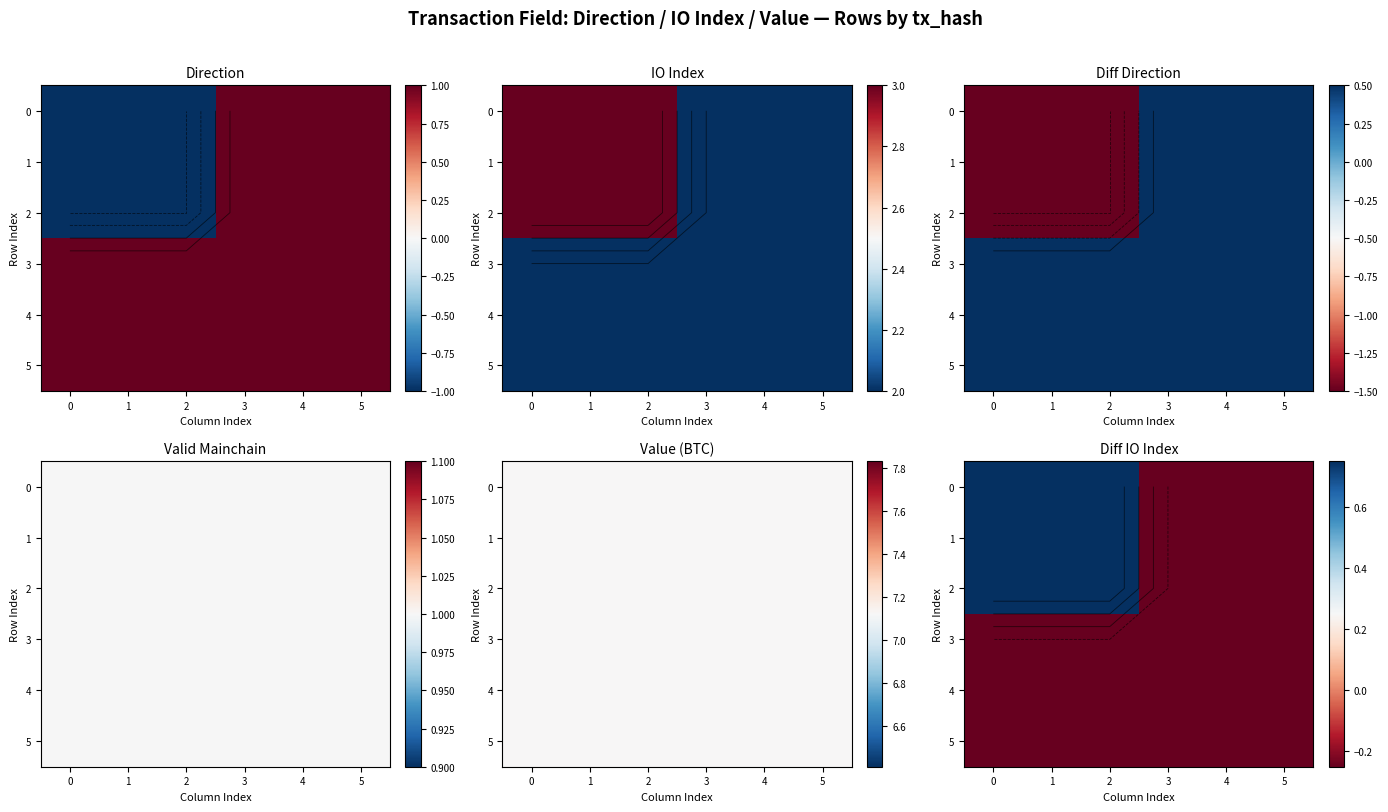

True or false: 1 has a value of -0.1 at 5.

False